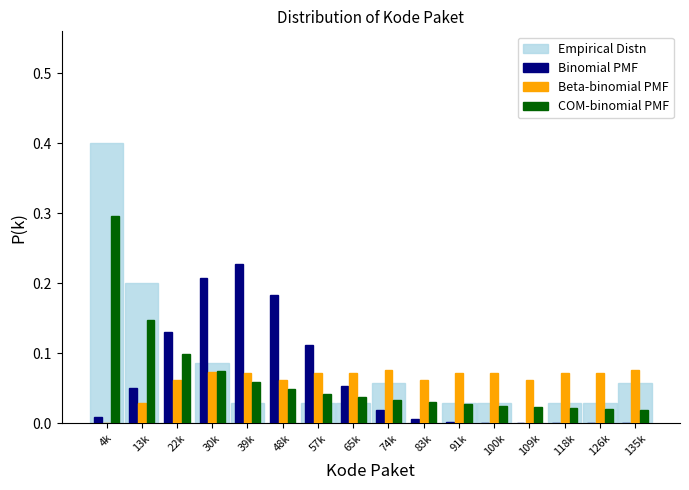

At which category is the sum across all series the highest?

4k